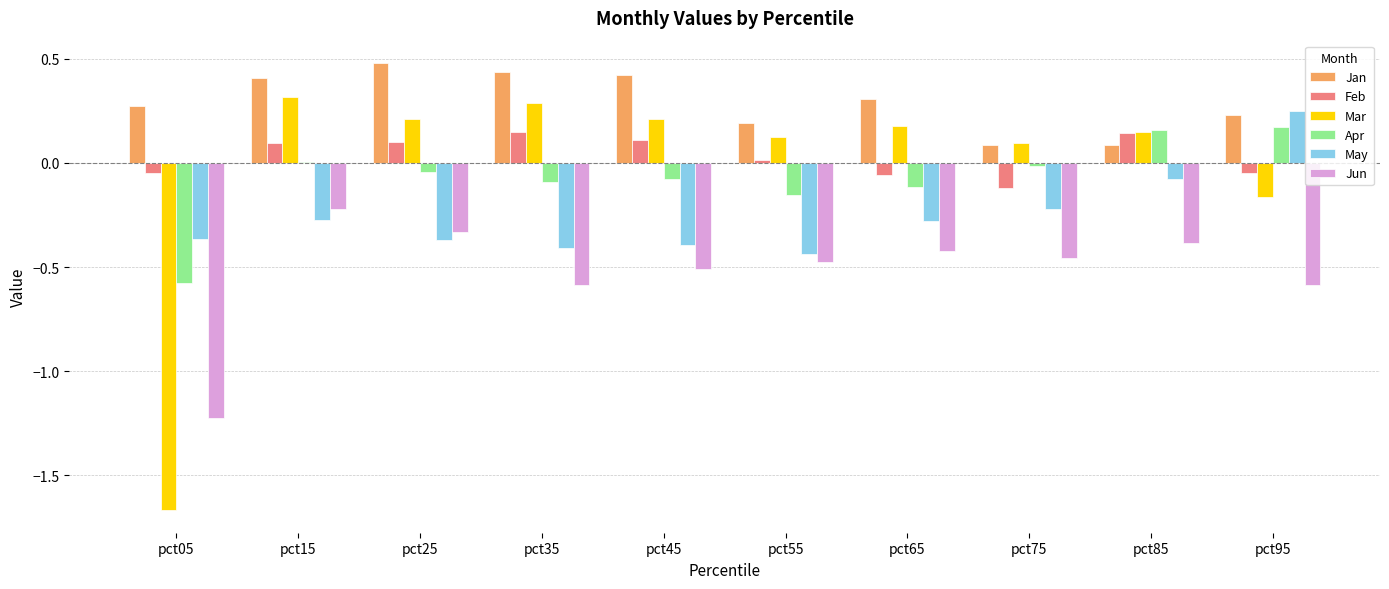

Is the value of Jan at pct45 greater than the value of Feb at pct35?

Yes